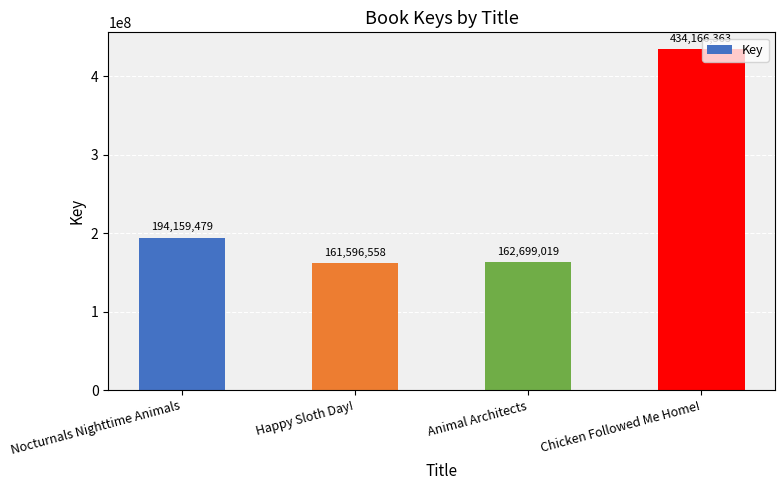

Where is the data nearest to the value 297881460?

Nocturnals Nighttime Animals